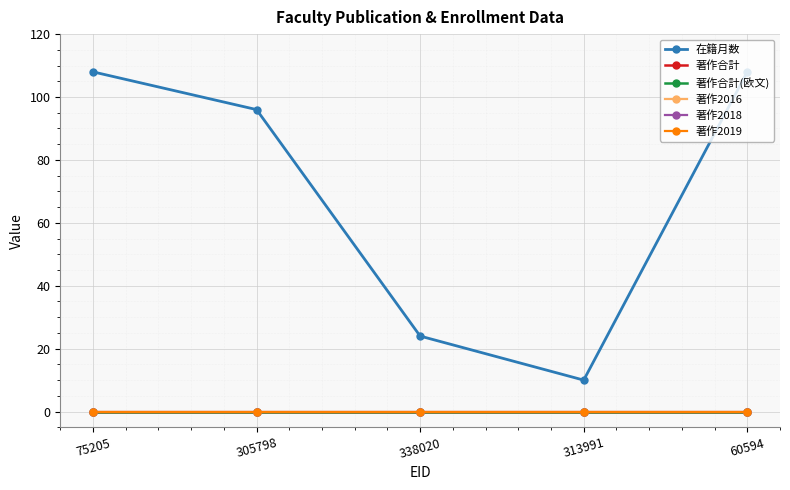

Reading left to right, list all the values displayed in this chart.

在籍月数: 108	96	24	10	108
著作合計: 0	0	0	0	0
著作合計(欧文): 0	0	0	0	0
著作2016: 0	0	0	0	0
著作2018: 0	0	0	0	0
著作2019: 0	0	0	0	0